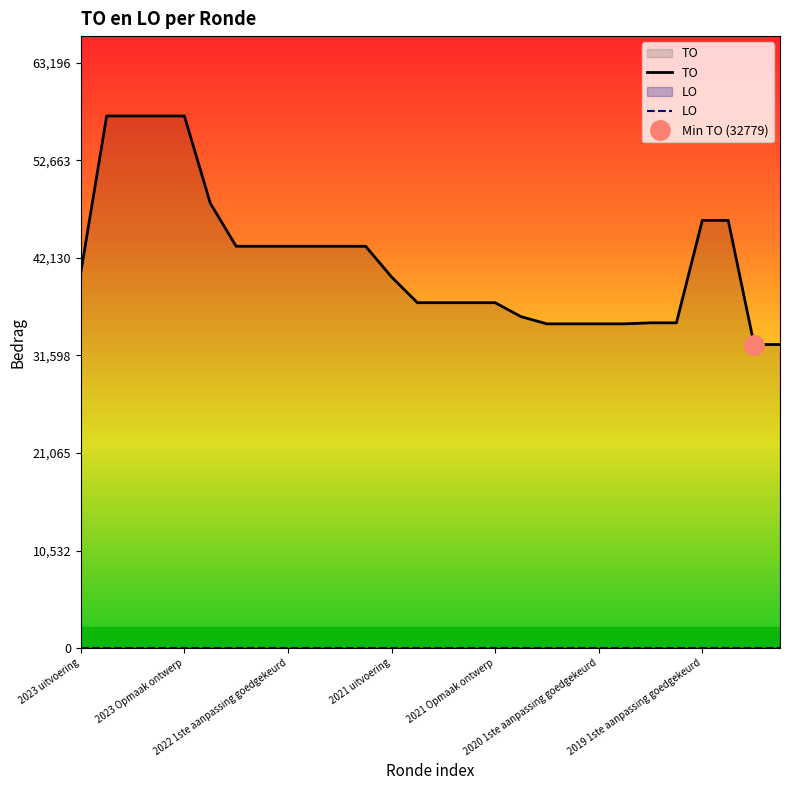

True or false: LO and TO cross at least once.

False